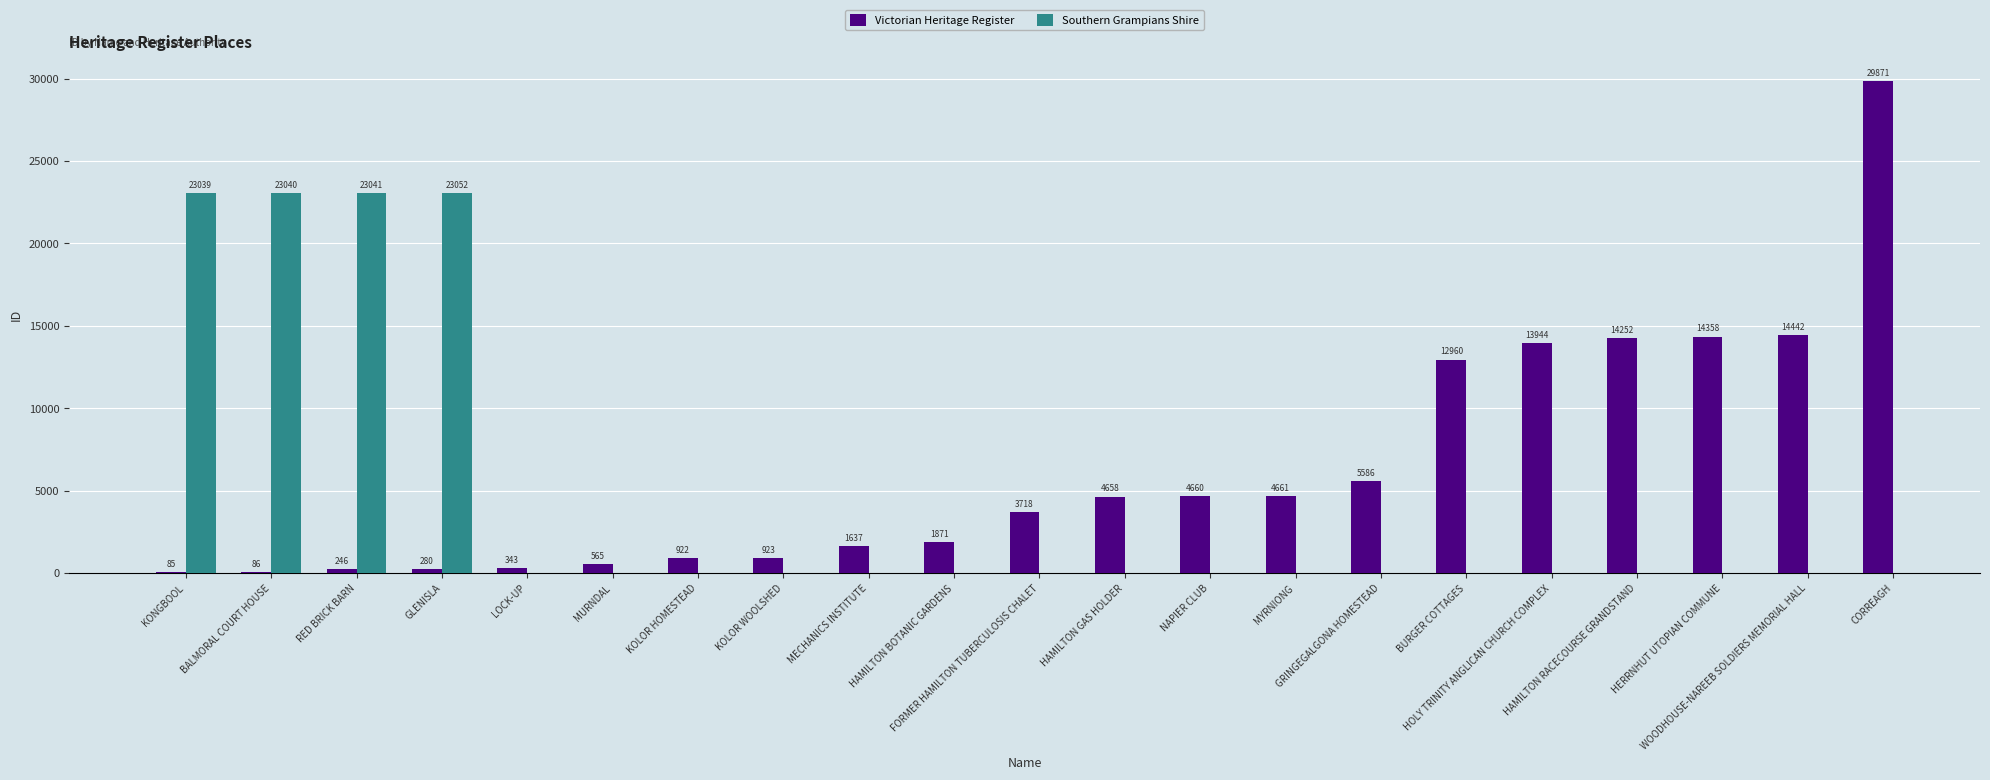

What is the value of the Victorian Heritage Register bar at the 9th from the left?

1637.0